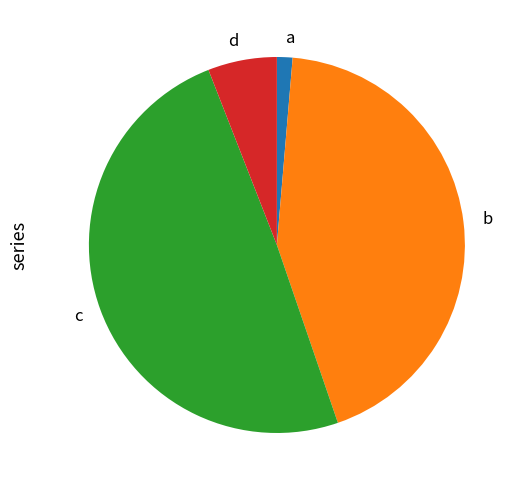

Is there any slice that represents more than half of the pie?

No